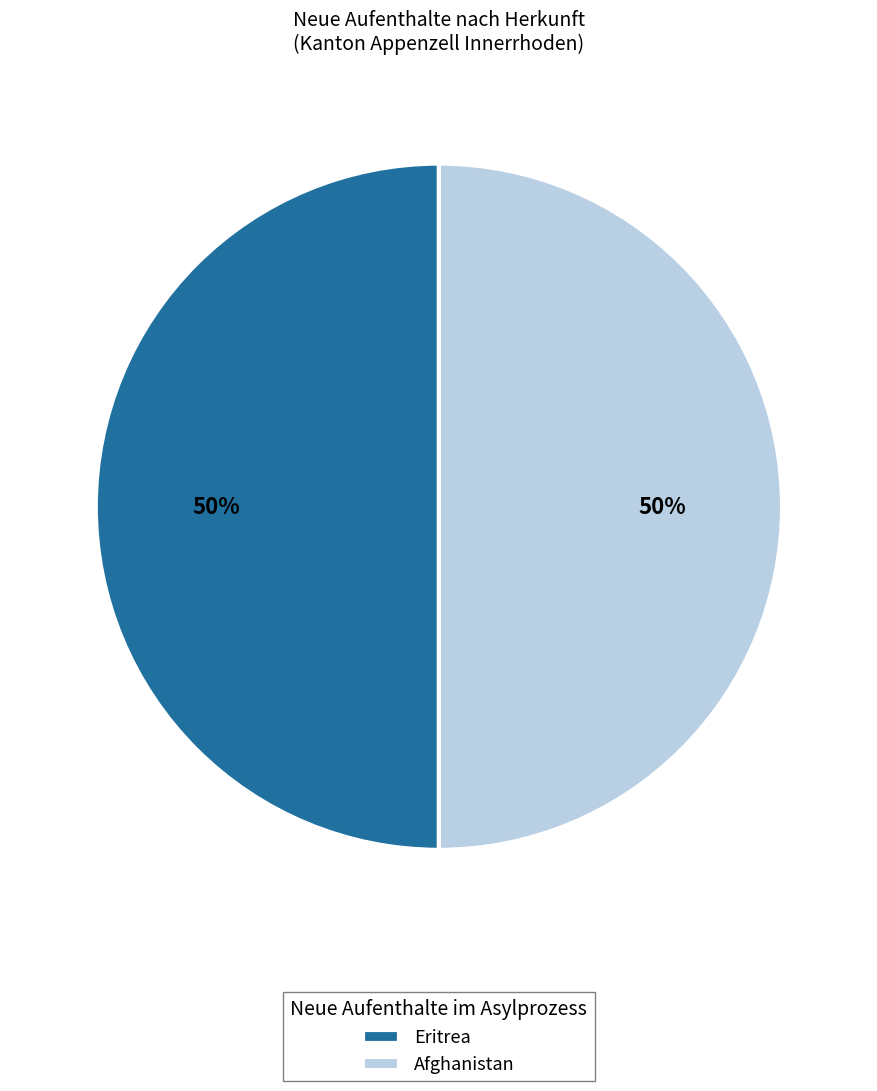

Count the number of slices in the pie.

2